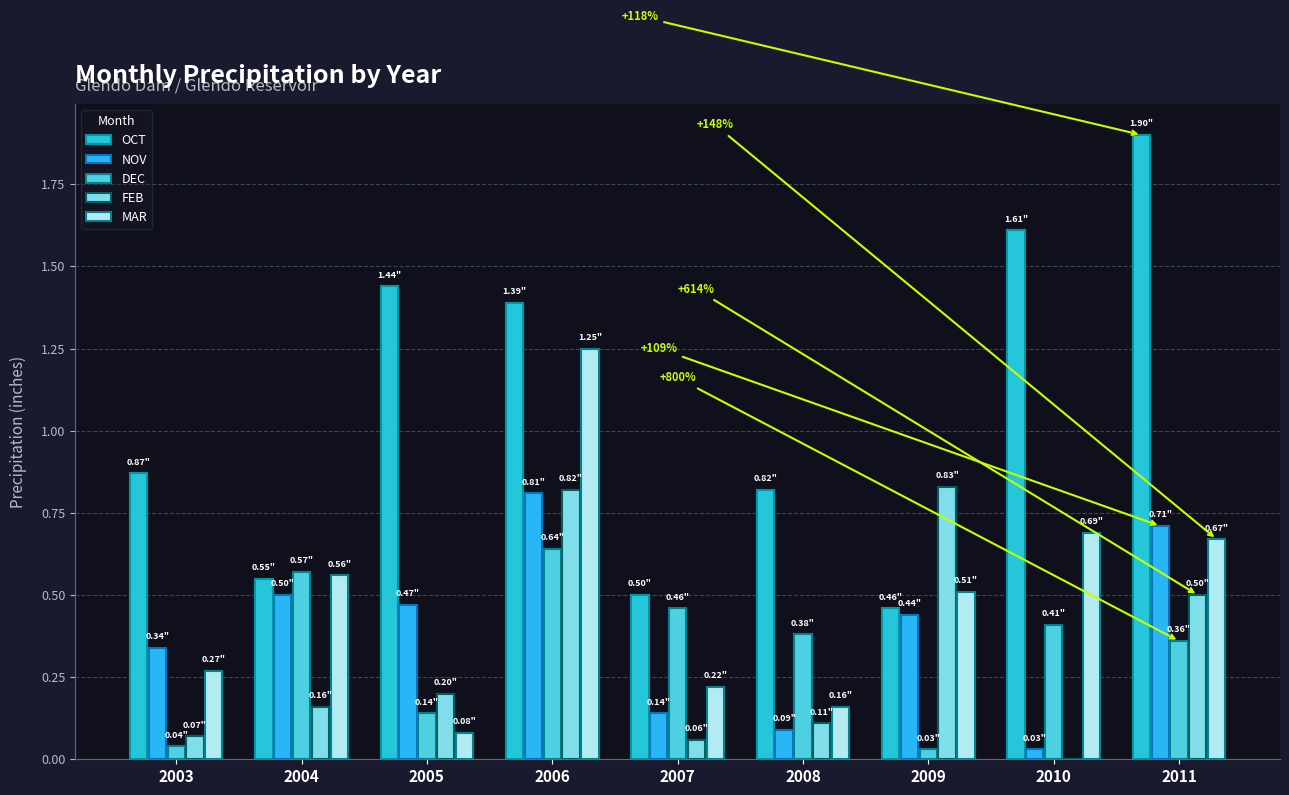

True or false: DEC has a value of 0.3 at 2010.

False